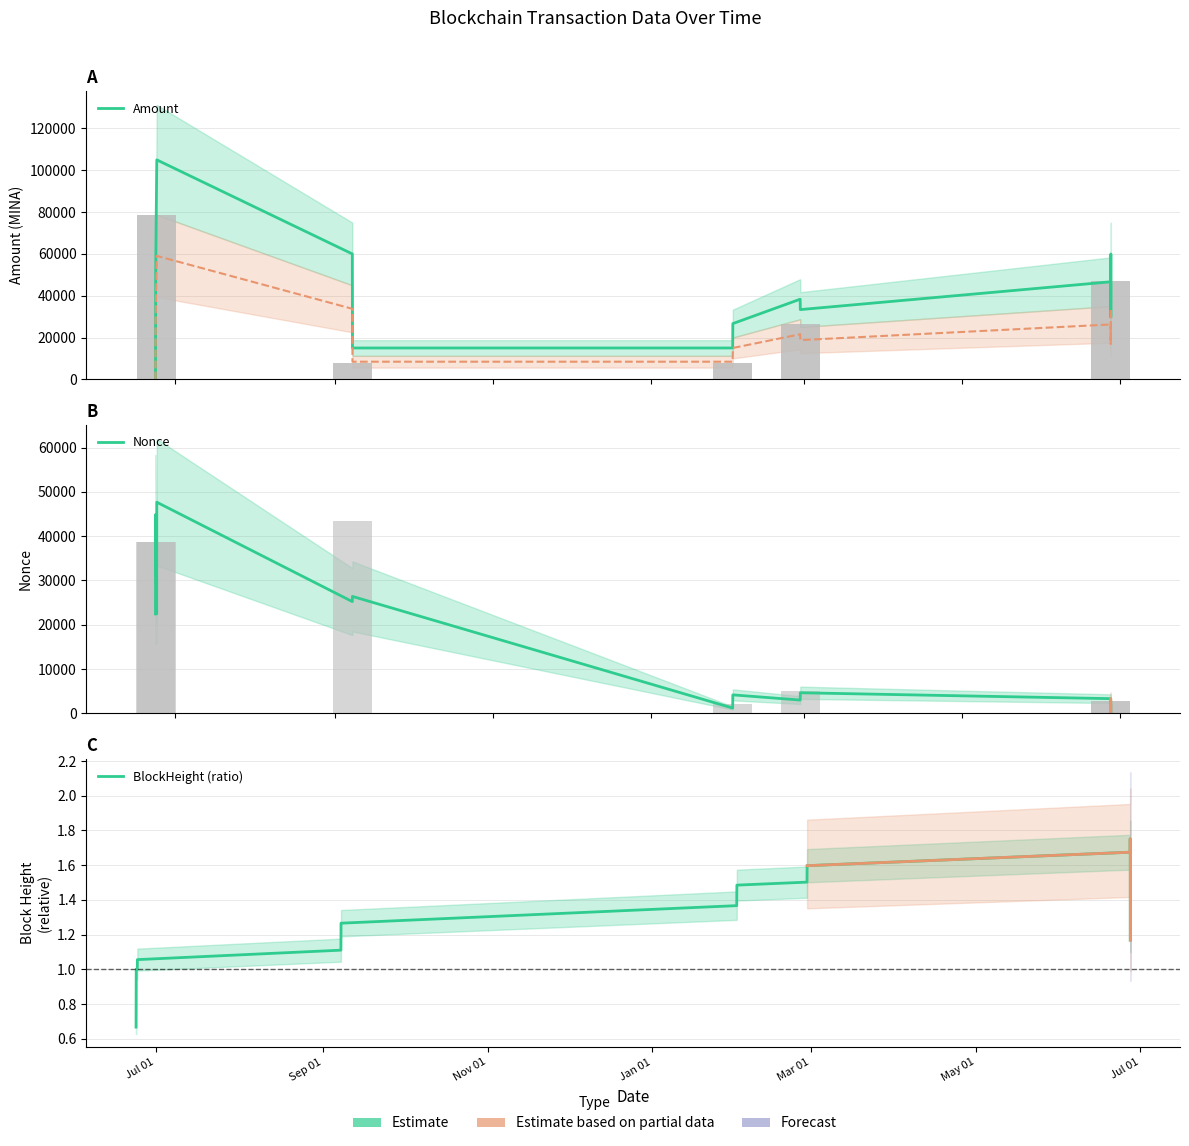

List the series in order of their peak value, lowest first.

BlockHeight (ratio), Nonce, Amount